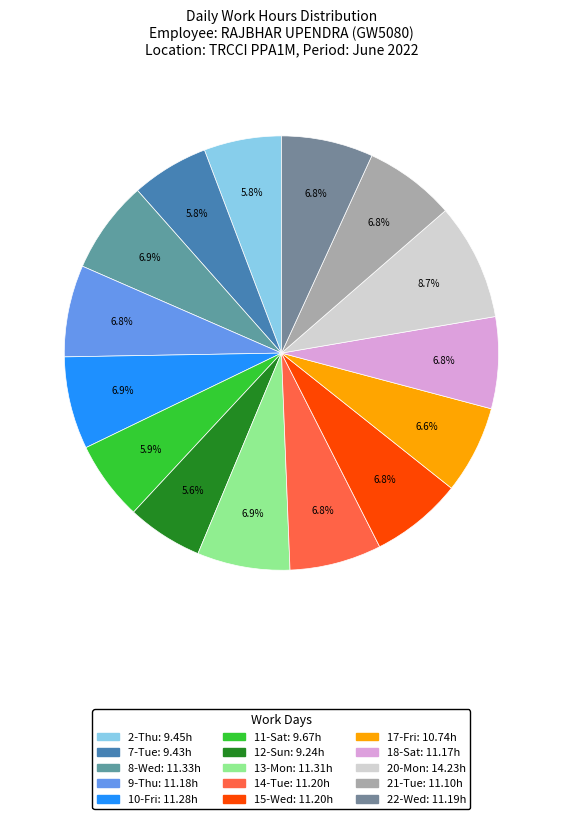

To the nearest percent, what portion does 20-Mon represent?

9%